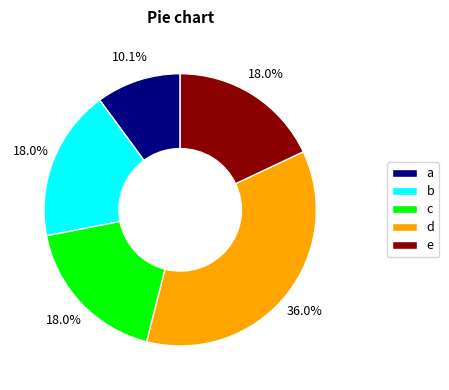

Which has a higher value, e or a?

e